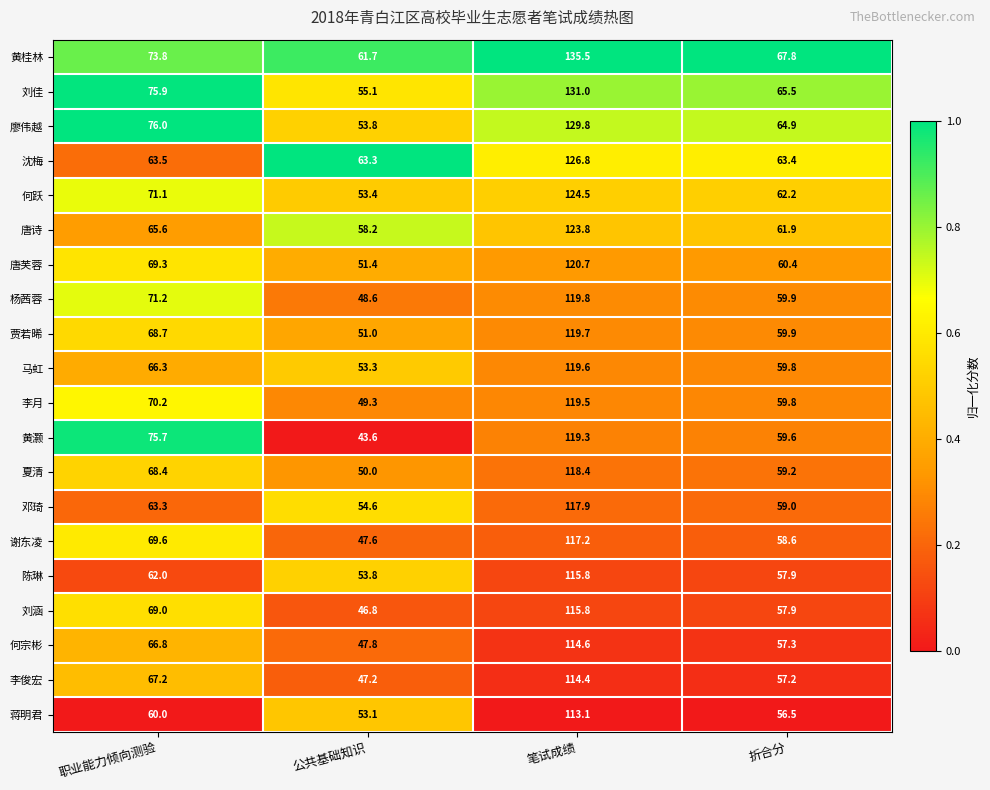

Between 职业能力倾向测验 and 公共基础知识, which series saw the biggest shift?

黄灏